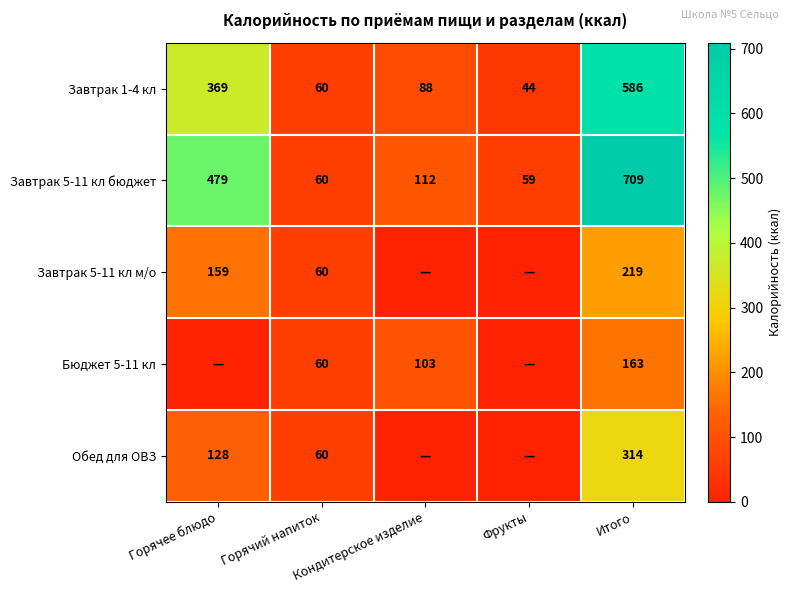

What is the sum of all Завтрак 5-11 кл бюджет values?

1419